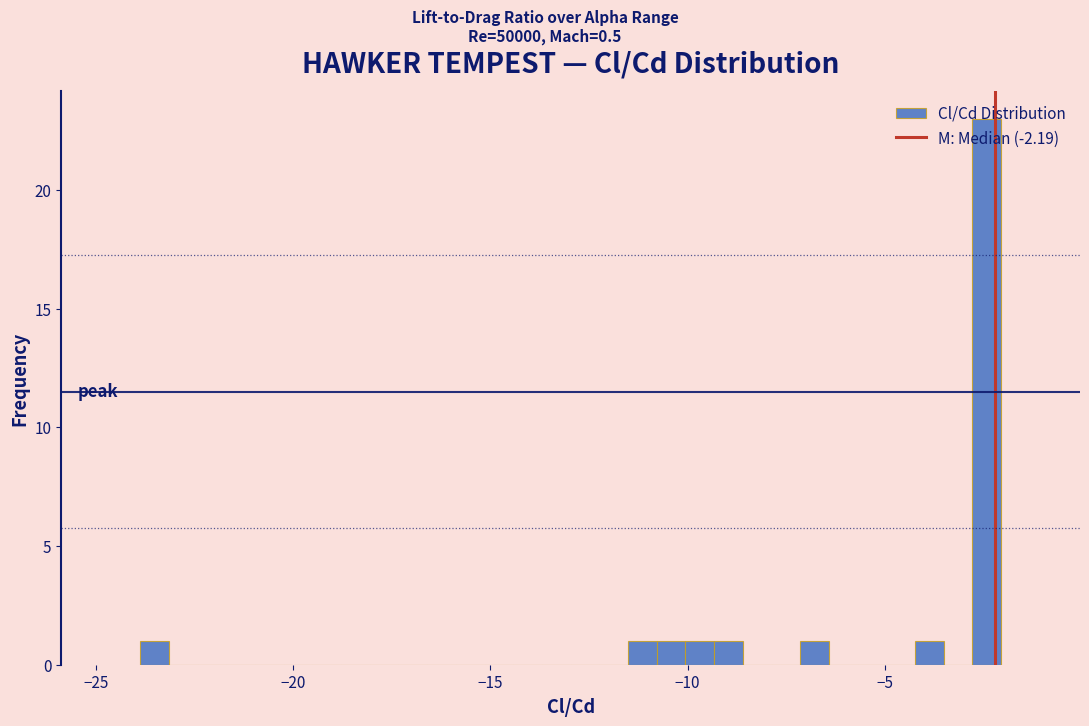

Read against the x-axis, roughly where is the centre of the tallest bar?

-2.5